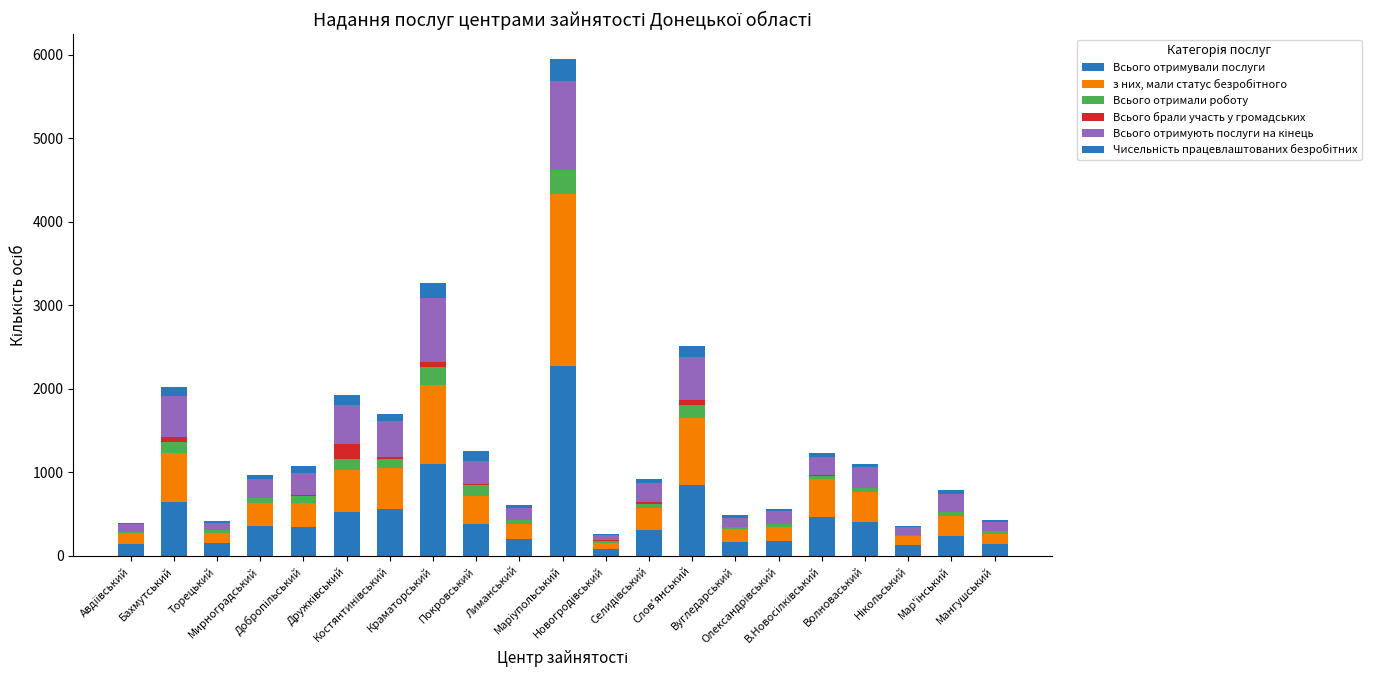

How many series are shown in this chart?

6